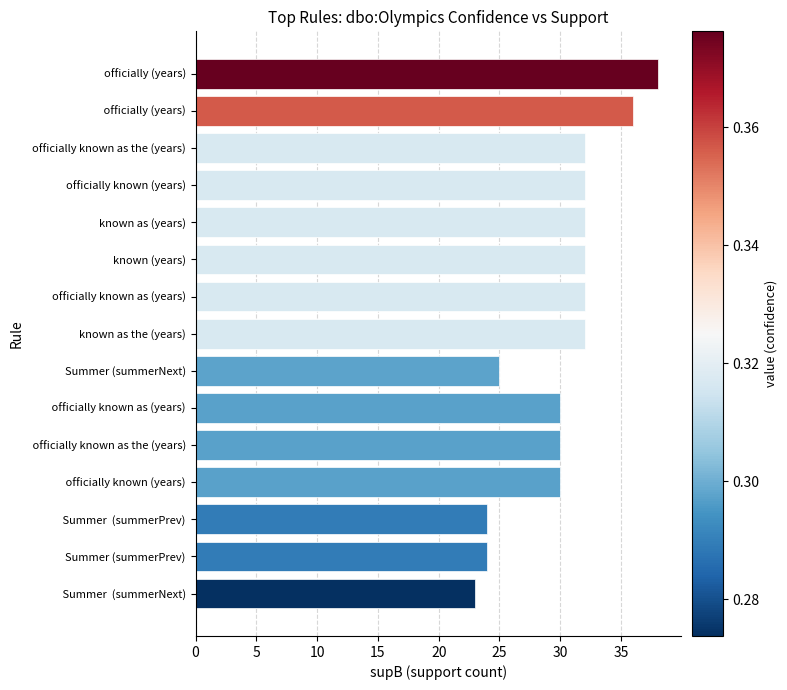

What is the difference between the second highest and second lowest values?

12